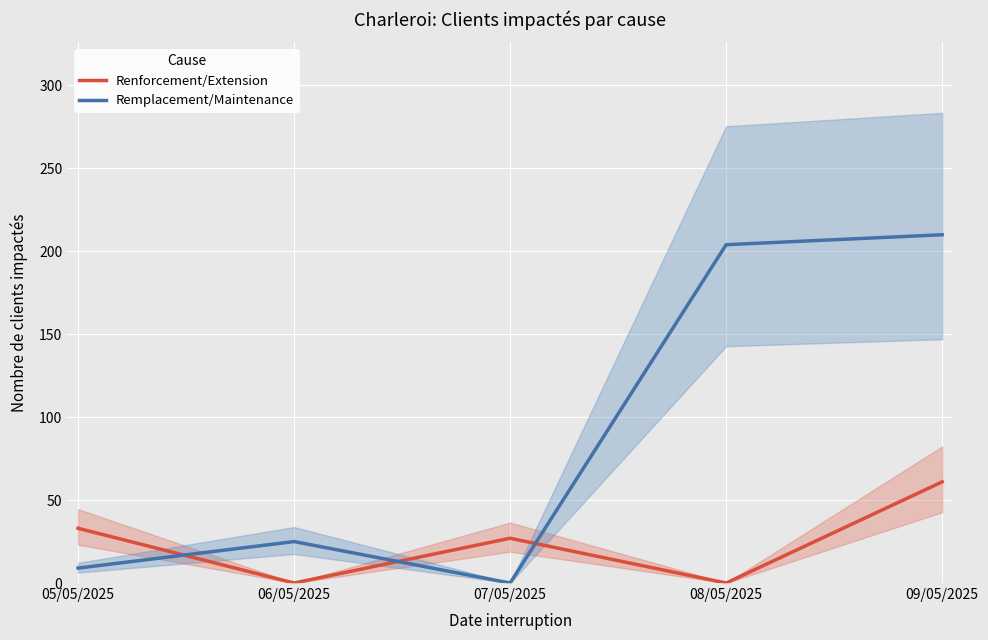

In Renforcement/Extension, how many points are higher than both neighbors (excluding endpoints)?

1